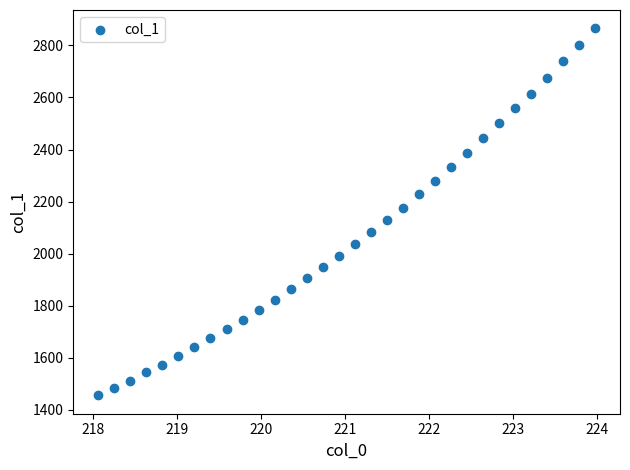

What is the range of Y values (max minus min)?

1410.7